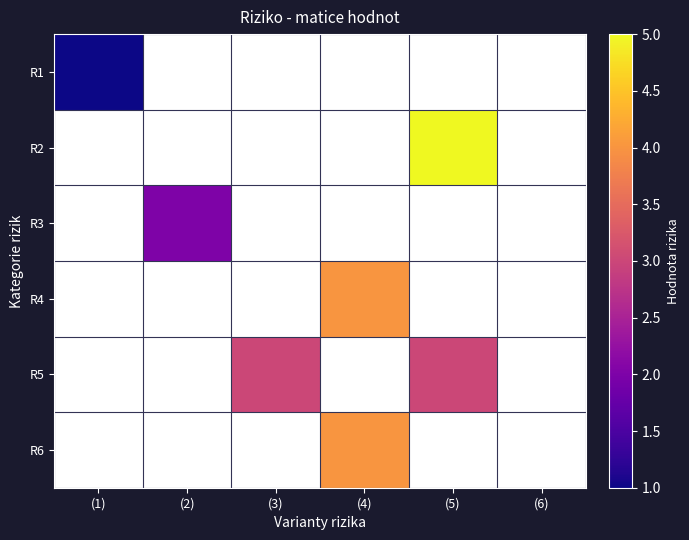

How many series are shown in this chart?

6